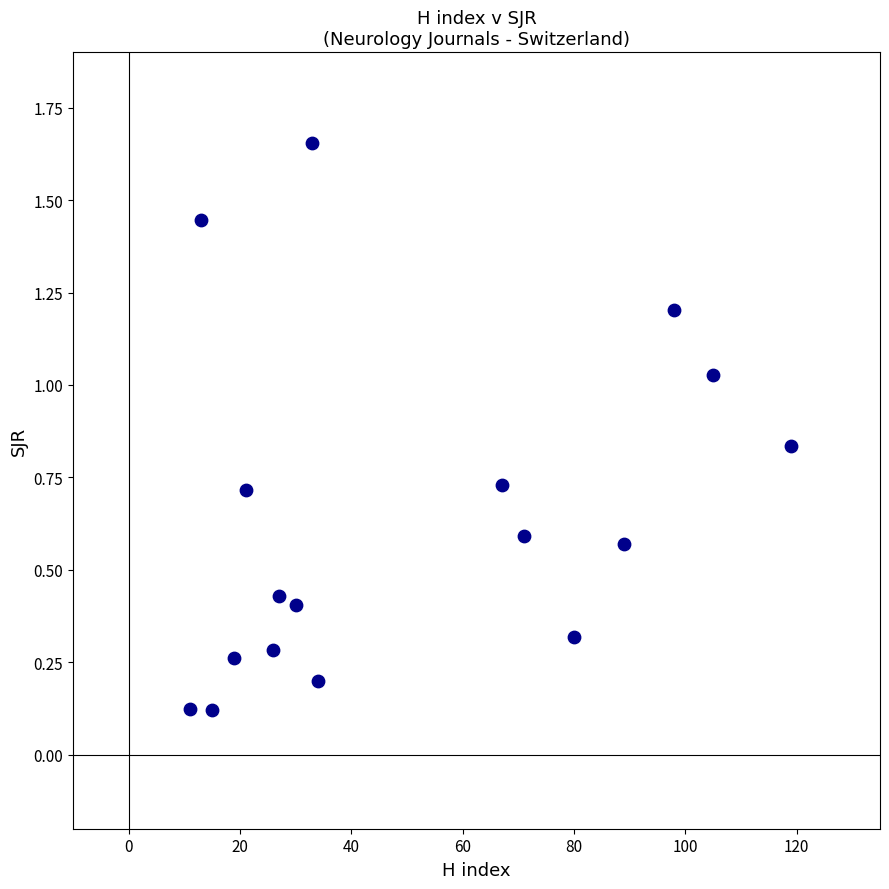

What is the range of X values (max minus min)?

108.0